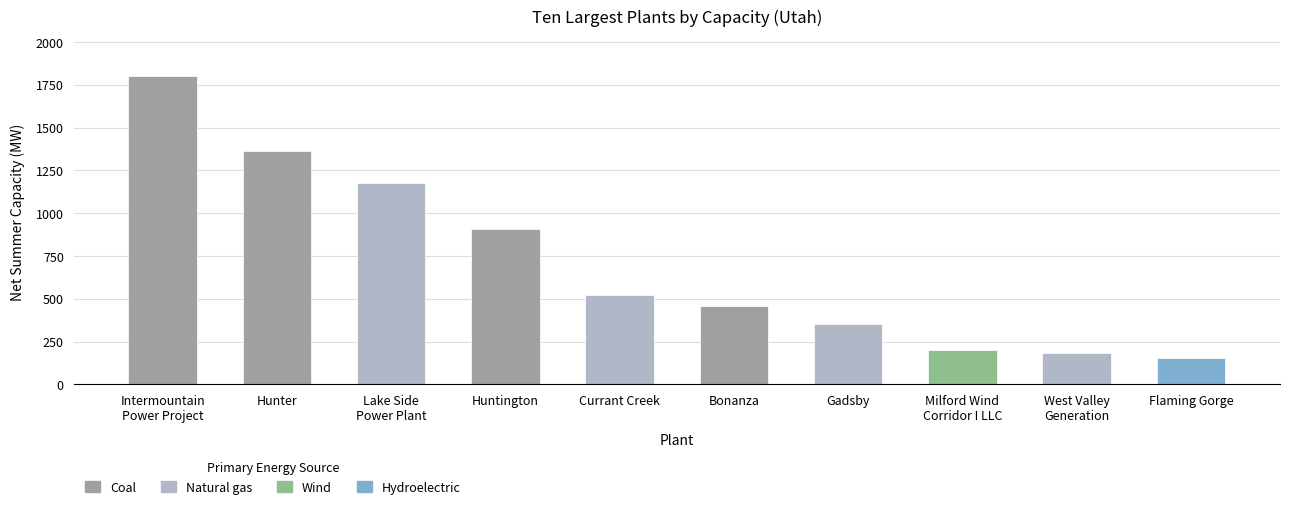

Reading left to right, extract all data points from this chart.

Intermountain
Power Project=1800.0	Hunter=1363.0	Lake Side
Power Plant=1176.0	Huntington=909.0	Currant Creek=524.0	Bonanza=458.0	Gadsby=353.6	Milford Wind
Corridor I LLC=203.5	West Valley
Generation=185.0	Flaming Gorge=151.8